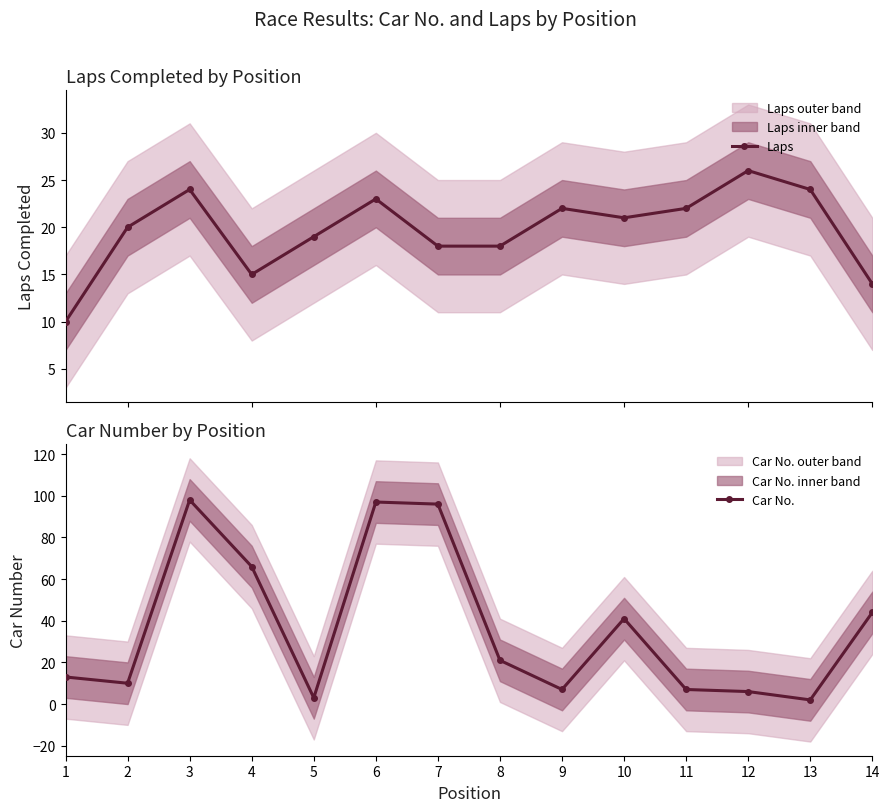

What is the total value across all series at 3?

122